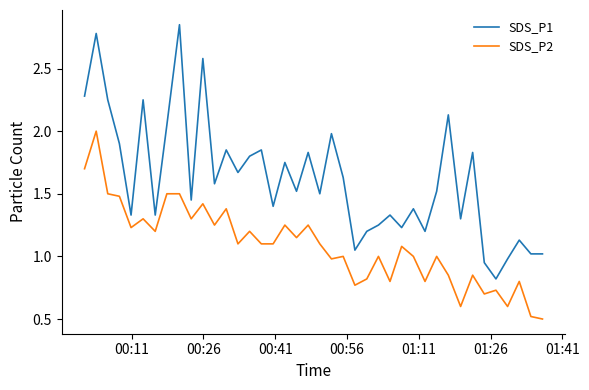

How many lines are shown in the chart?

2